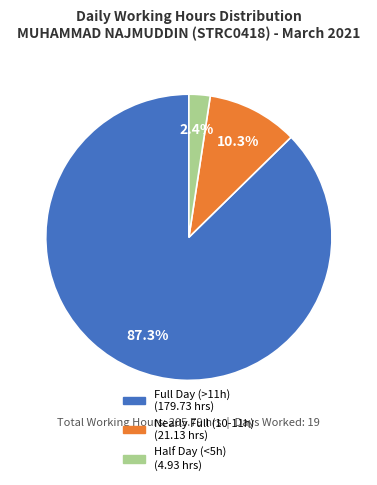

Does any single category account for the majority?

Yes